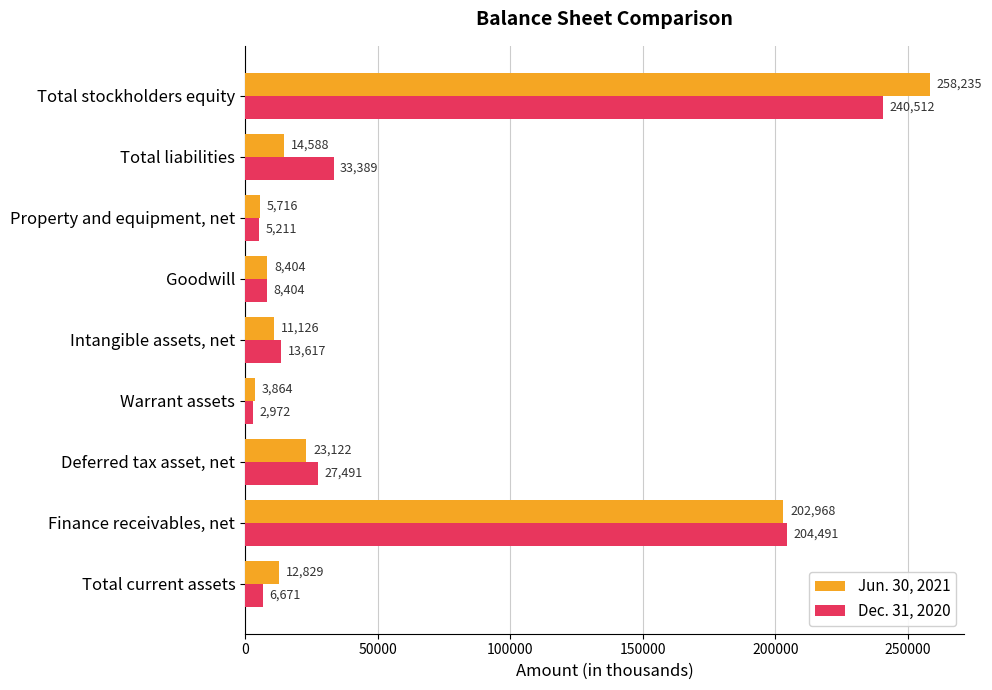

What is the sum of all Dec. 31, 2020 values?

542758